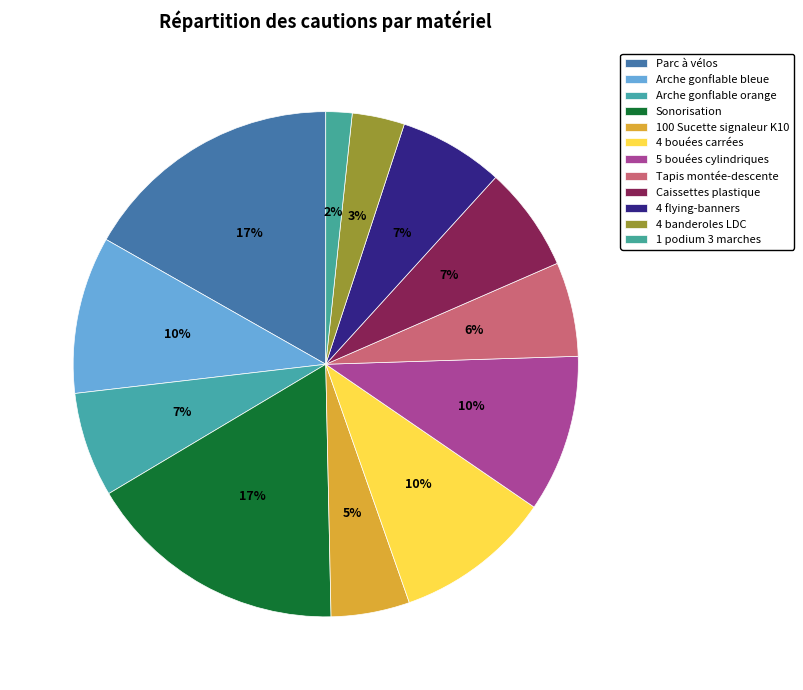

What percentage is the 1 podium 3 marches slice, to the nearest percent?

2%